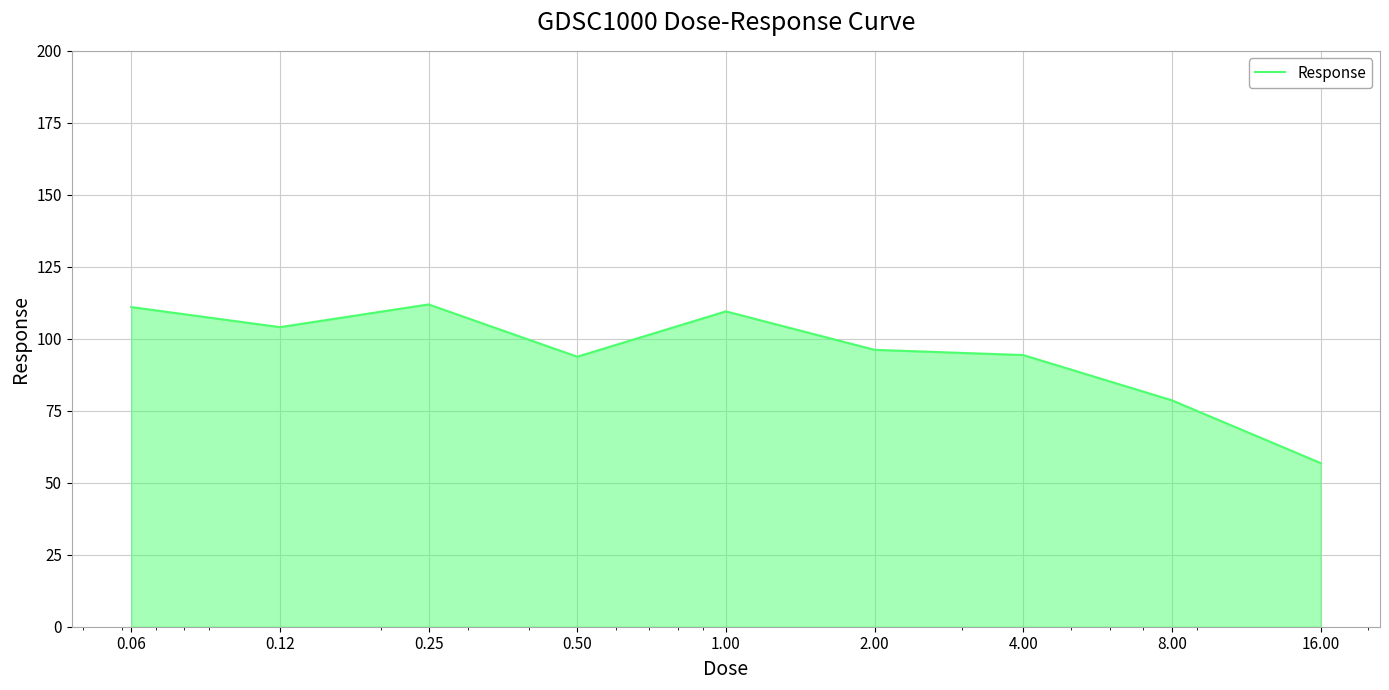

What is the difference between the maximum and minimum values?

55.1